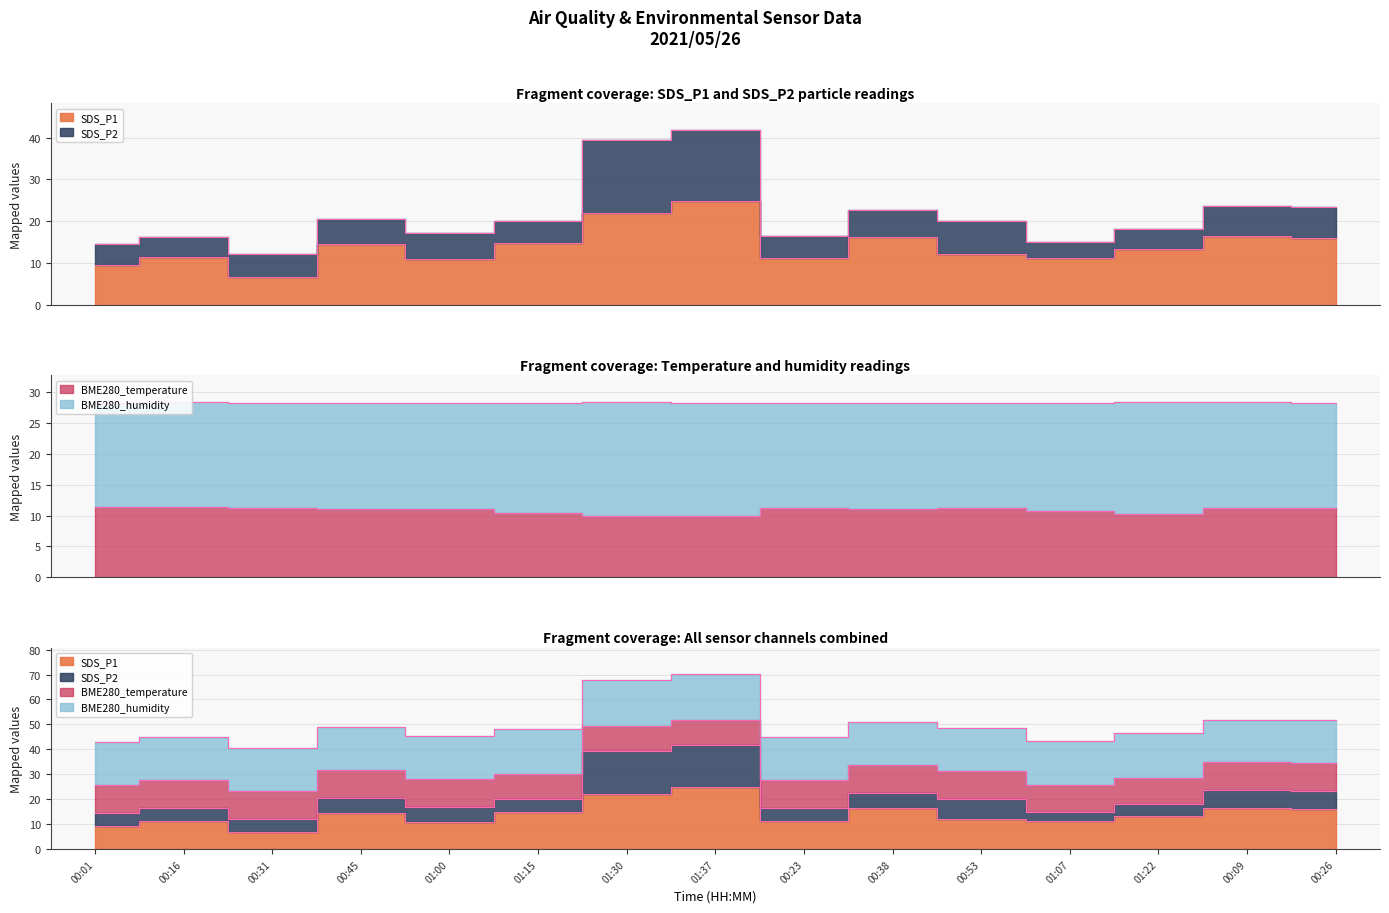

The value of BME280_temperature at 01:22 is 4.1. True or false?

False